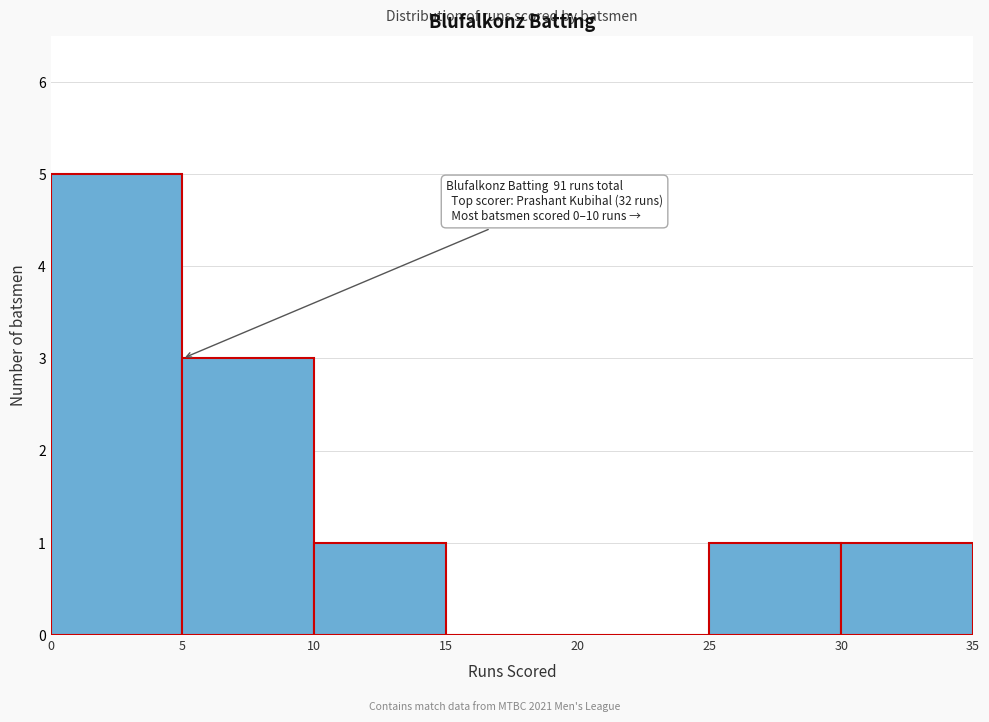

Over which range of the x-axis is the bar tallest?

0 to 5